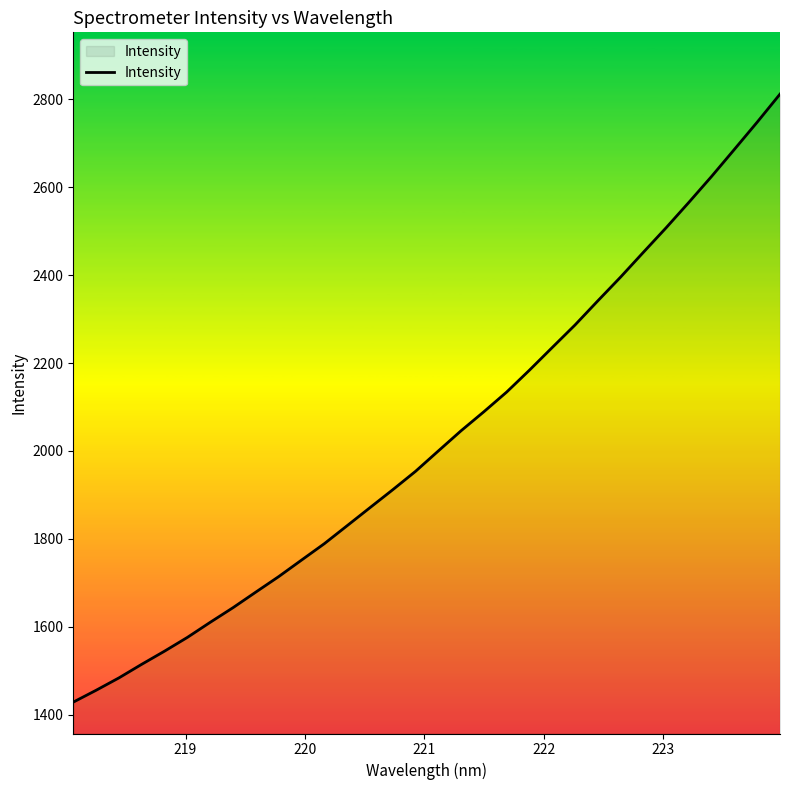

What is the greatest value displayed?

2812.0